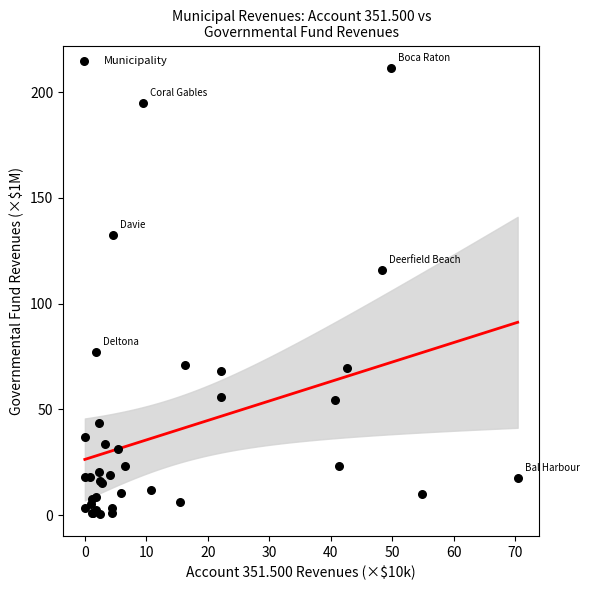

What Y value in the scatter plot is closest to 106?

115.8